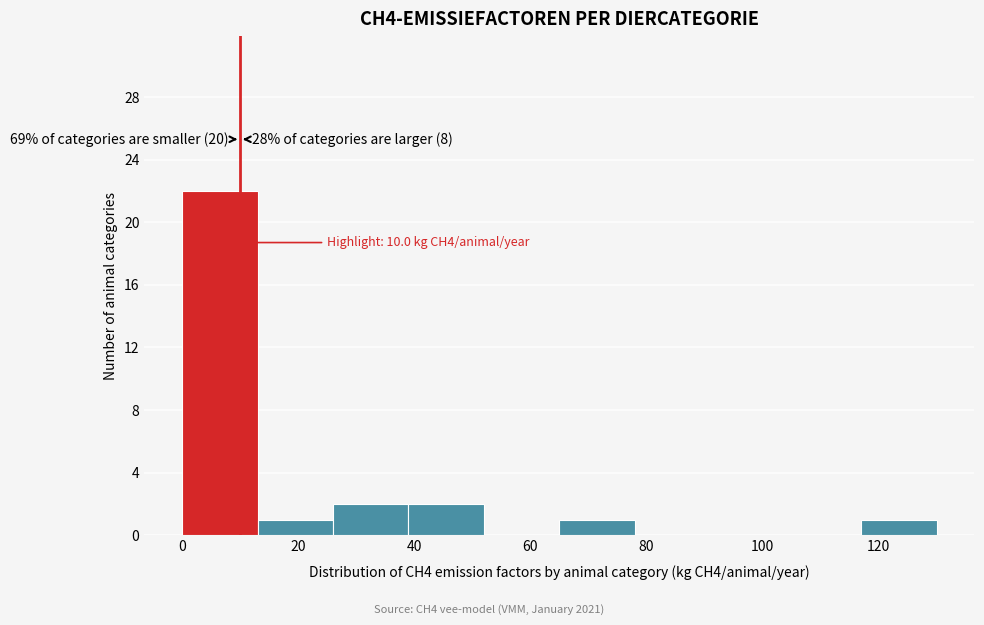

Which range on the x-axis has the tallest bar?

0 to 13